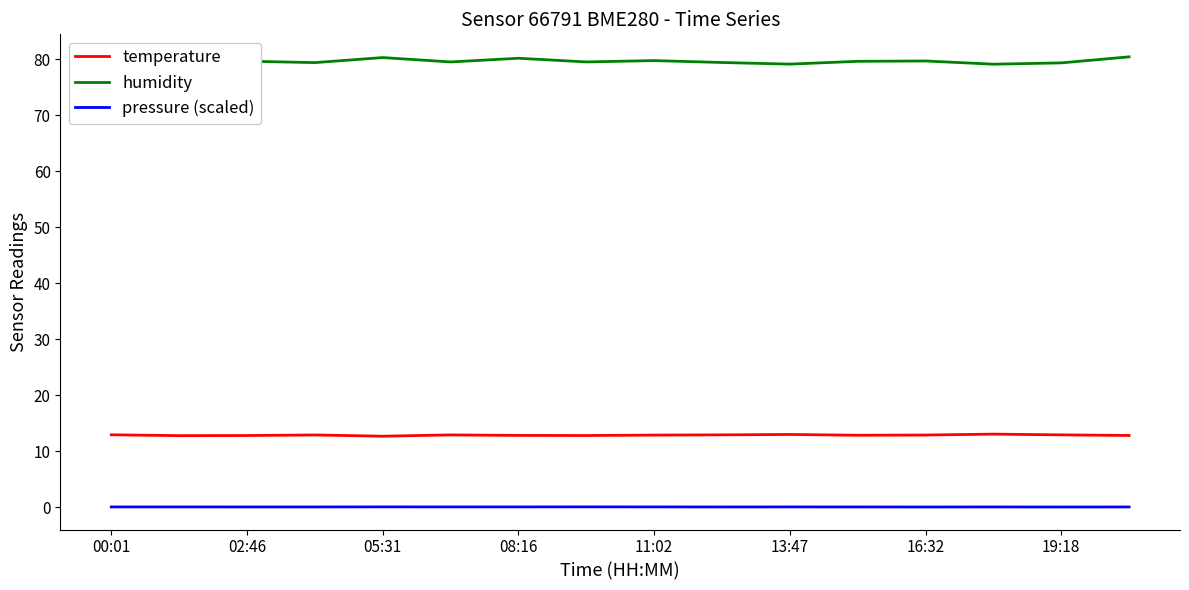

What is the lowest value of the temperature series?

12.7